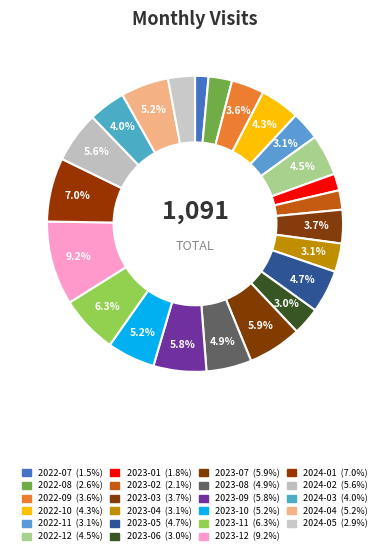

Is there any slice that represents more than half of the pie?

No